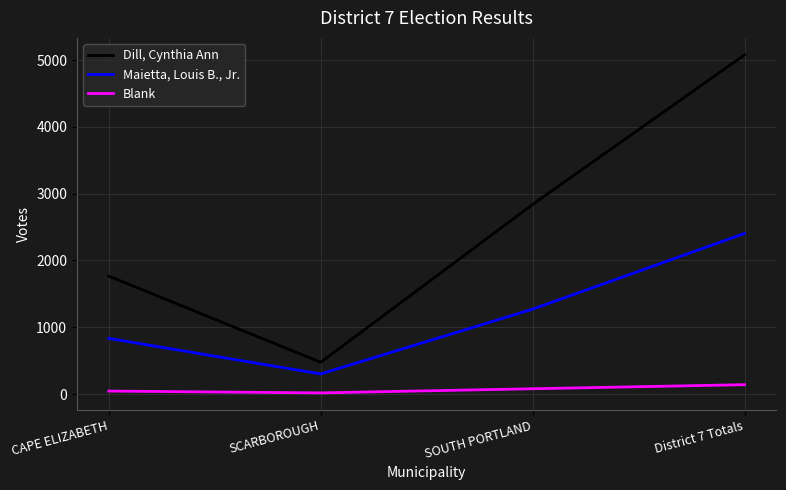

Which series has the largest total across all categories?

Dill, Cynthia Ann